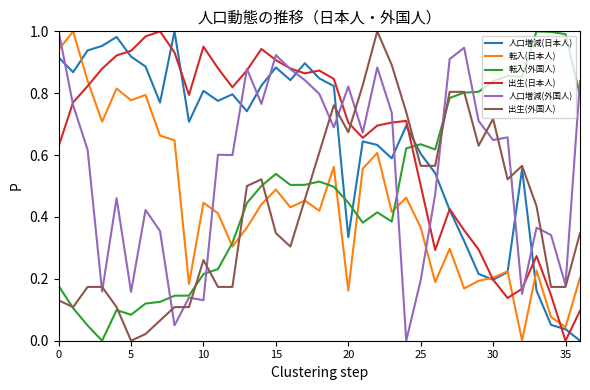

Count the number of categories in the chart.

37